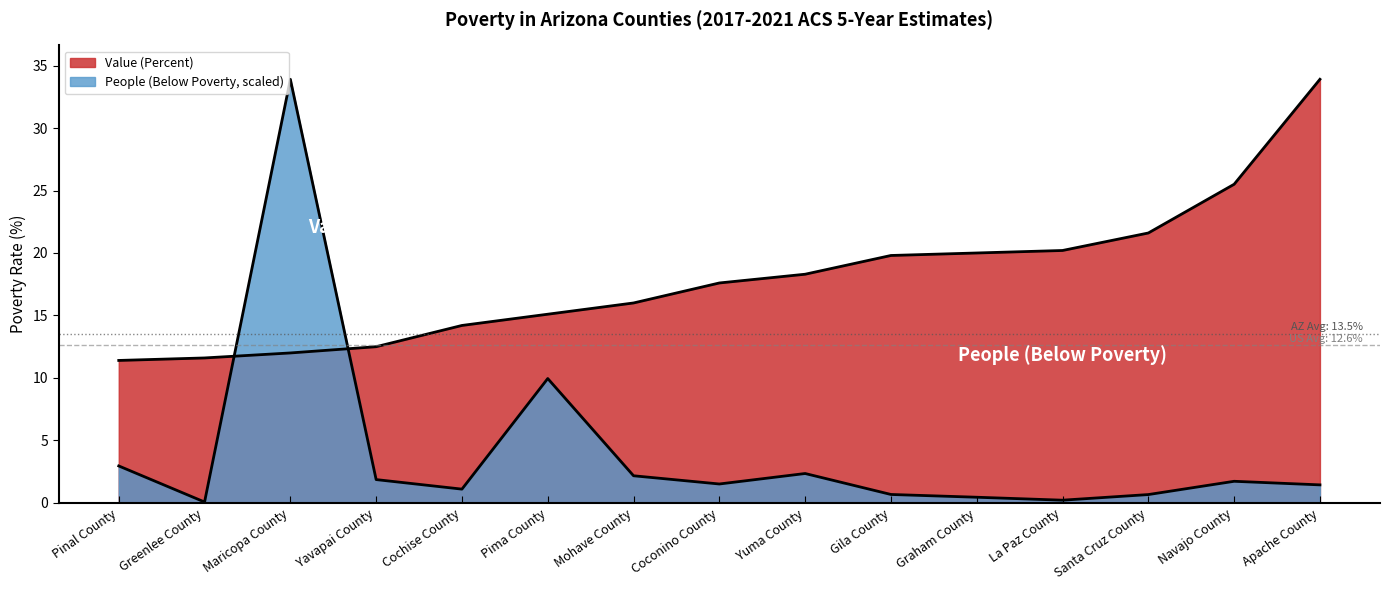

Which series has the largest total across all categories?

Value (Percent)